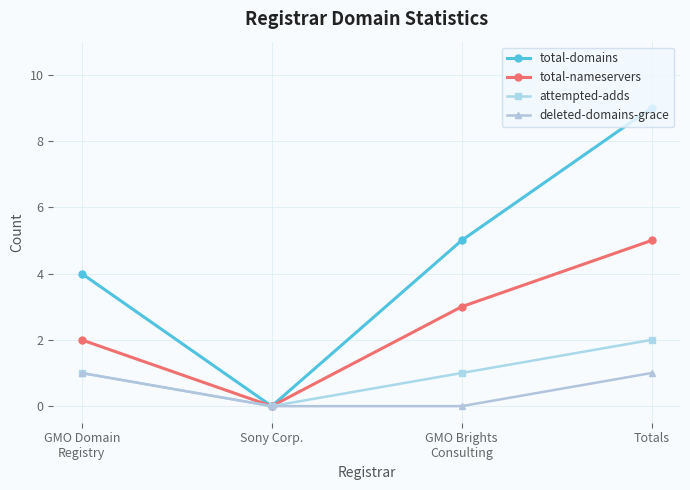

List the series in order of their peak value, highest first.

total-domains, total-nameservers, attempted-adds, deleted-domains-grace